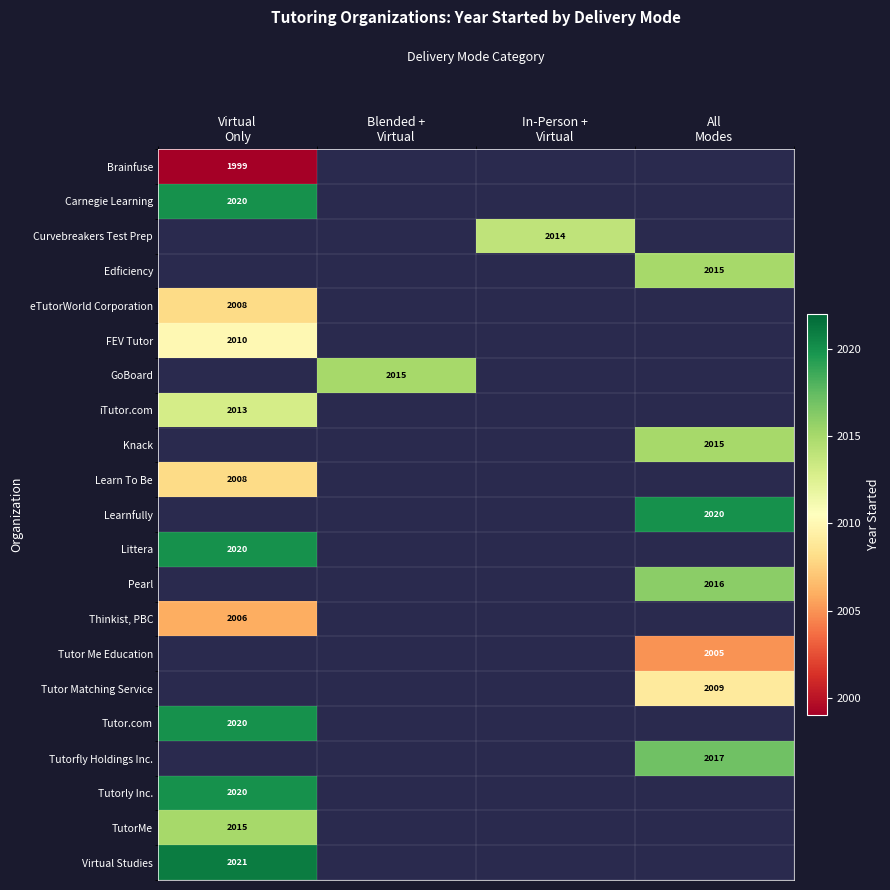

List the labels in order of Learn To Be value, smallest first.

Blended + Virtual, In-Person + Virtual, All Modes, Virtual Only